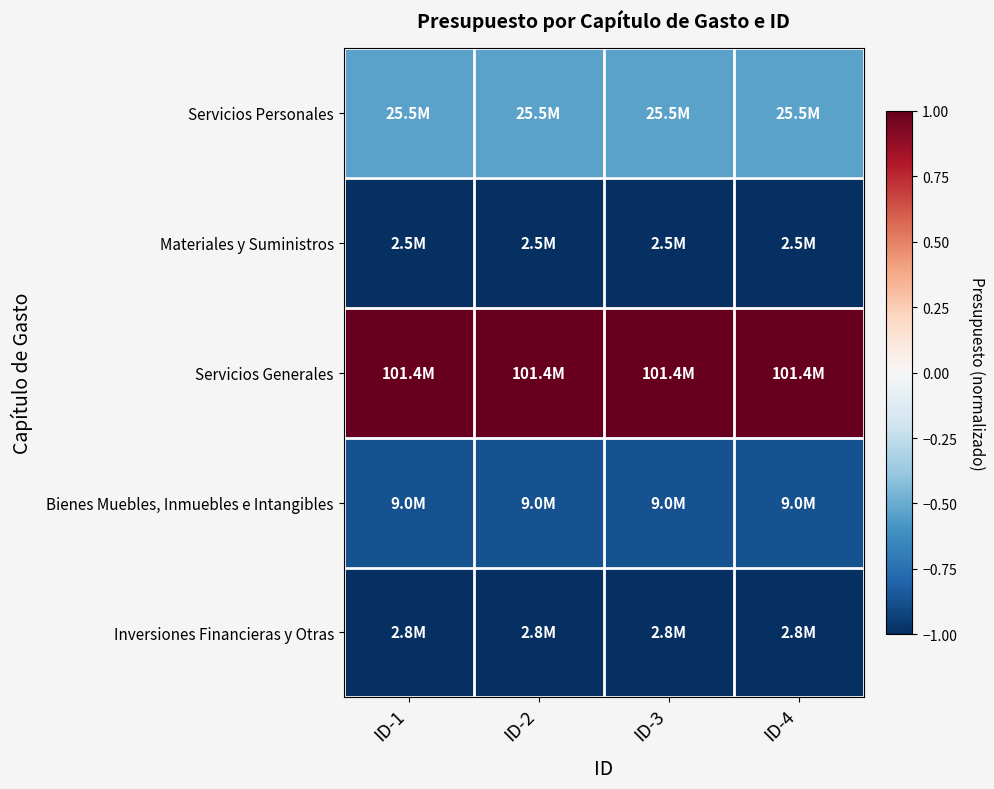

List the series in order of their peak value, lowest first.

Materiales y Suministros, Inversiones Financieras y Otras, Bienes Muebles, Inmuebles e Intangibles, Servicios Personales, Servicios Generales